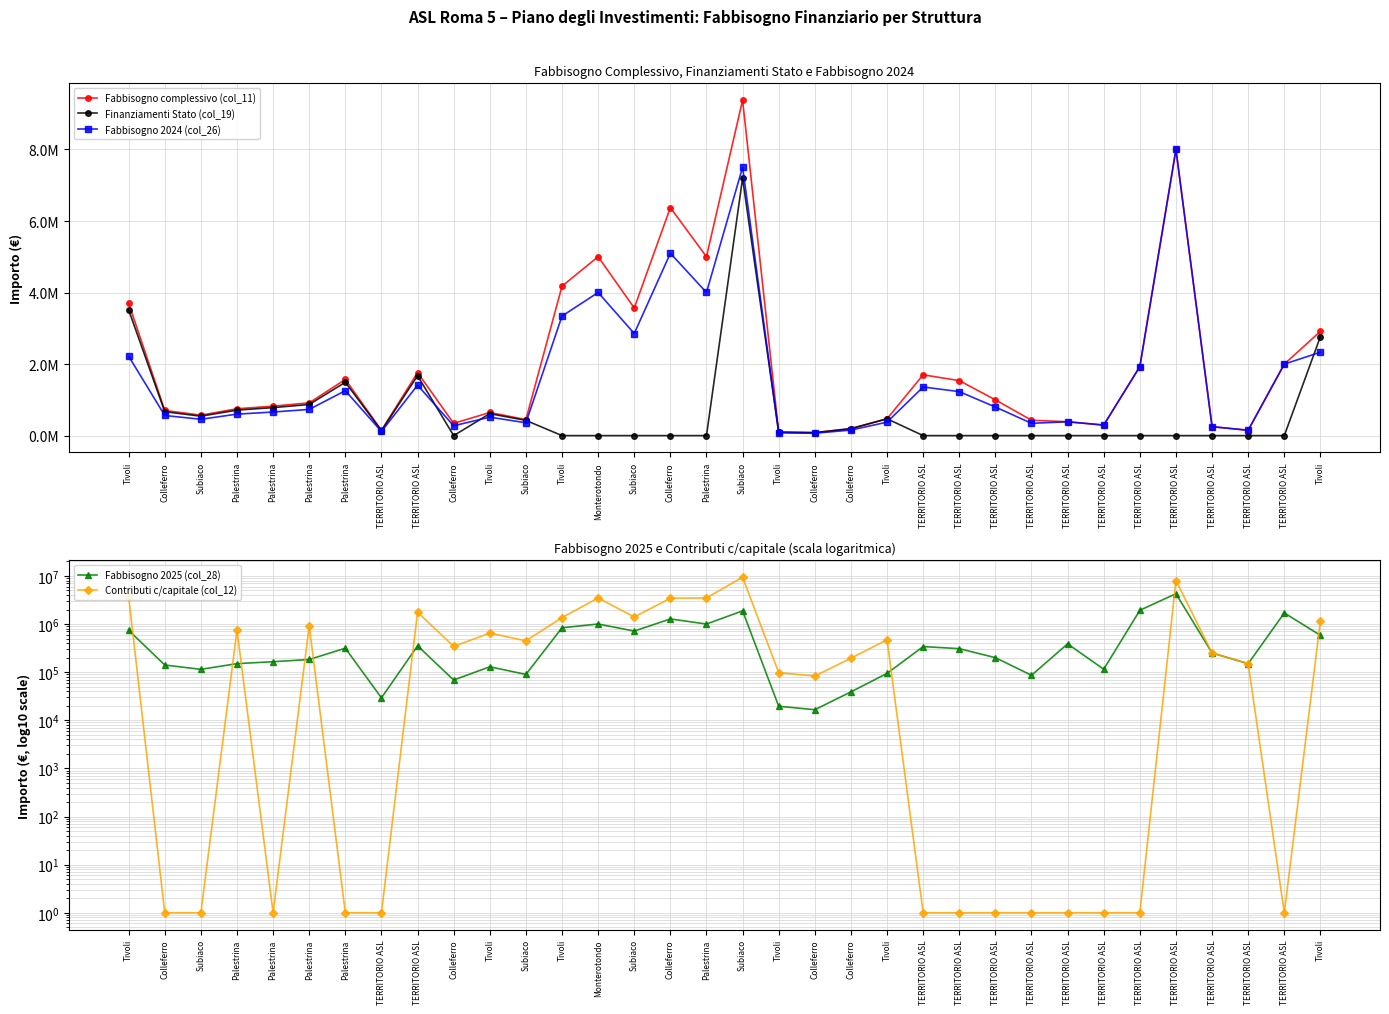

Which series has the largest range (max minus min)?

Contributi c/capitale (col_12)